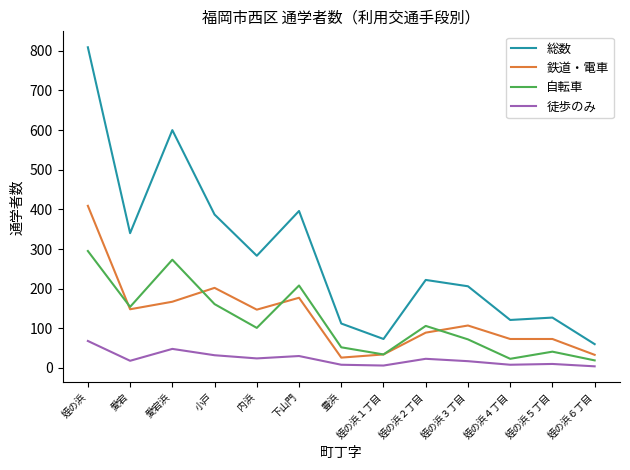

What is the lowest value of the 自転車 series?

19